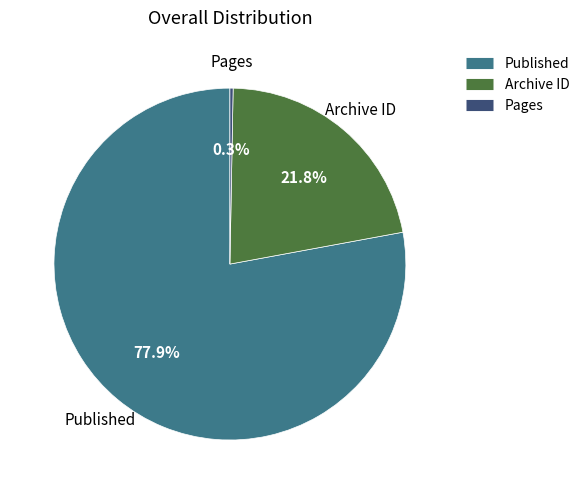

Does any single category account for the majority?

Yes